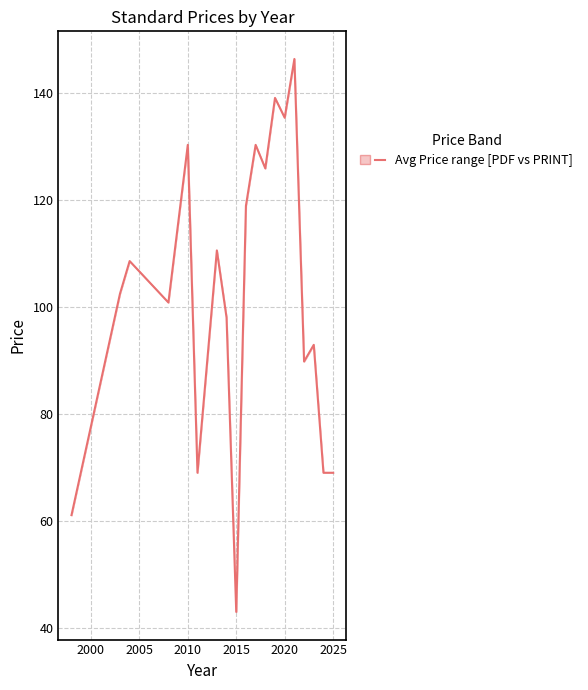

Does the chart have visible grid lines?

Yes